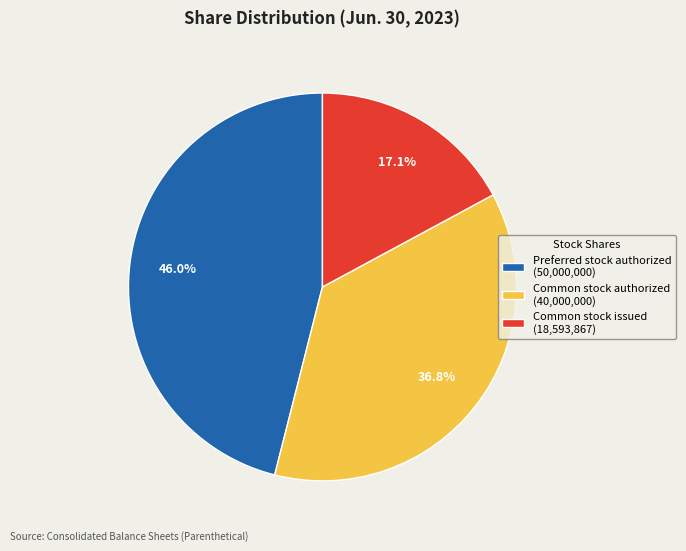

To the nearest percent, what percentage of the pie is Preferred stock authorized?

46%